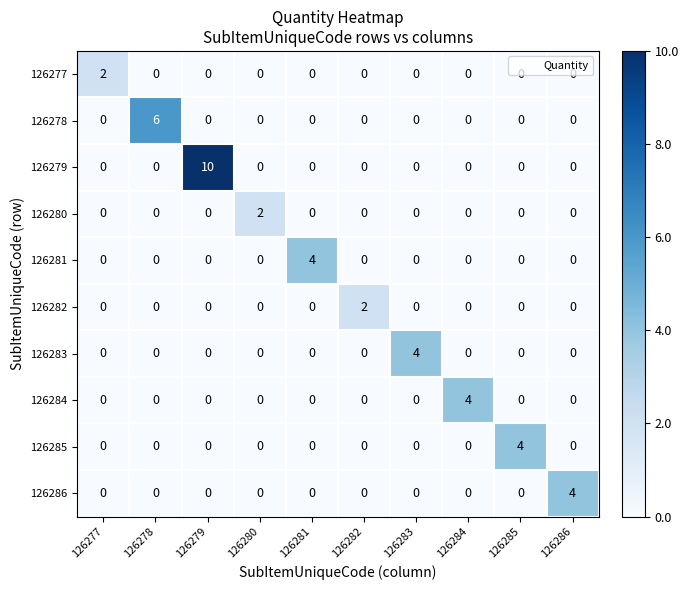

Which series has the widest spread of values?

126279